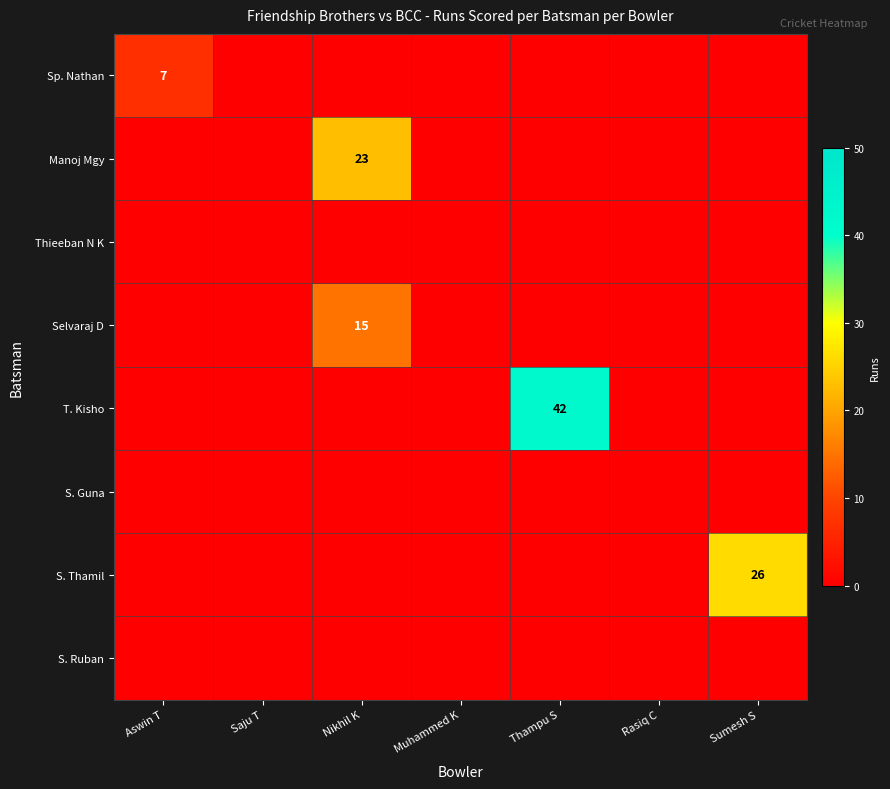

At which category is the sum across all series the highest?

Thampu S